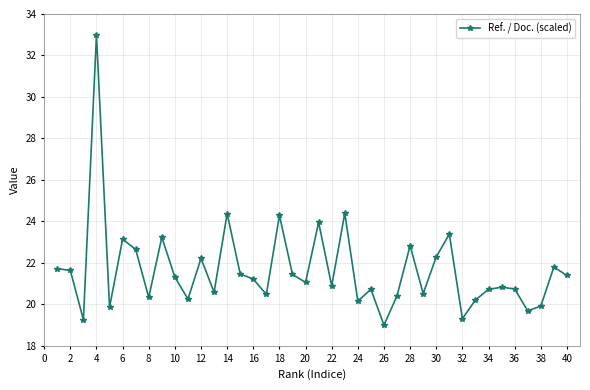

What is the value of the 21st point from the left?

24.0